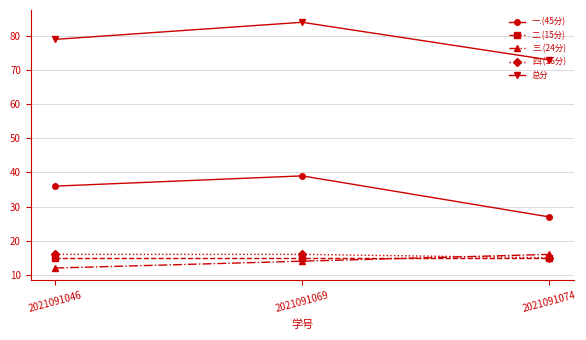

Rank the categories by 三.(24分) value from lowest to highest.

2021091046, 2021091069, 2021091074